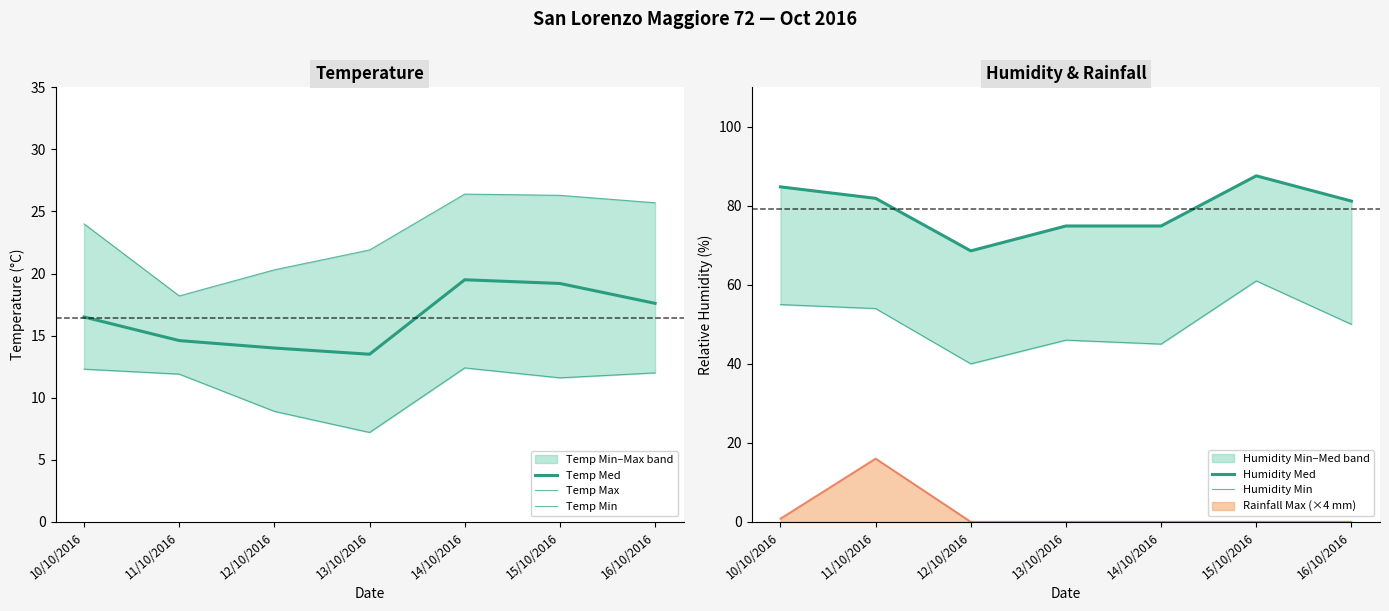

What is the label of the 1st point from the right?

16/10/2016